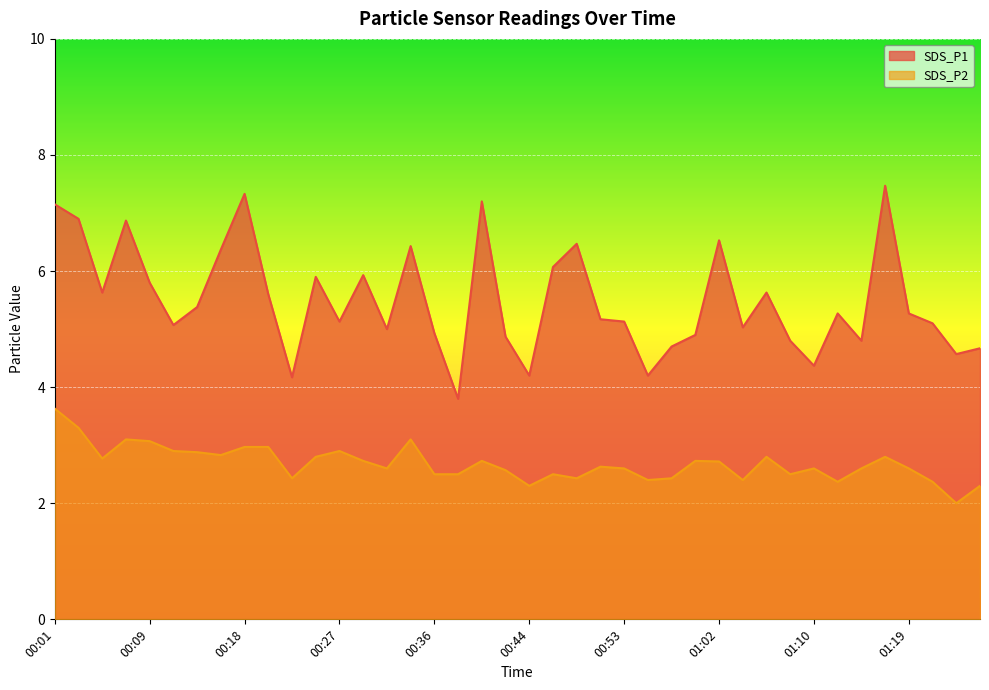

How many lines are shown in the chart?

2